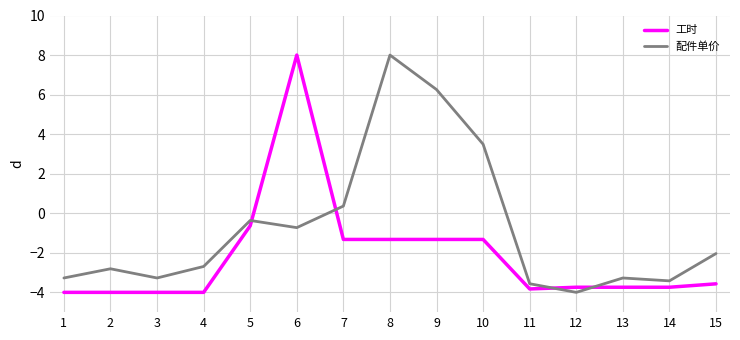

After their last crossing, which series has the higher values: 工时 or 配件单价?

配件单价